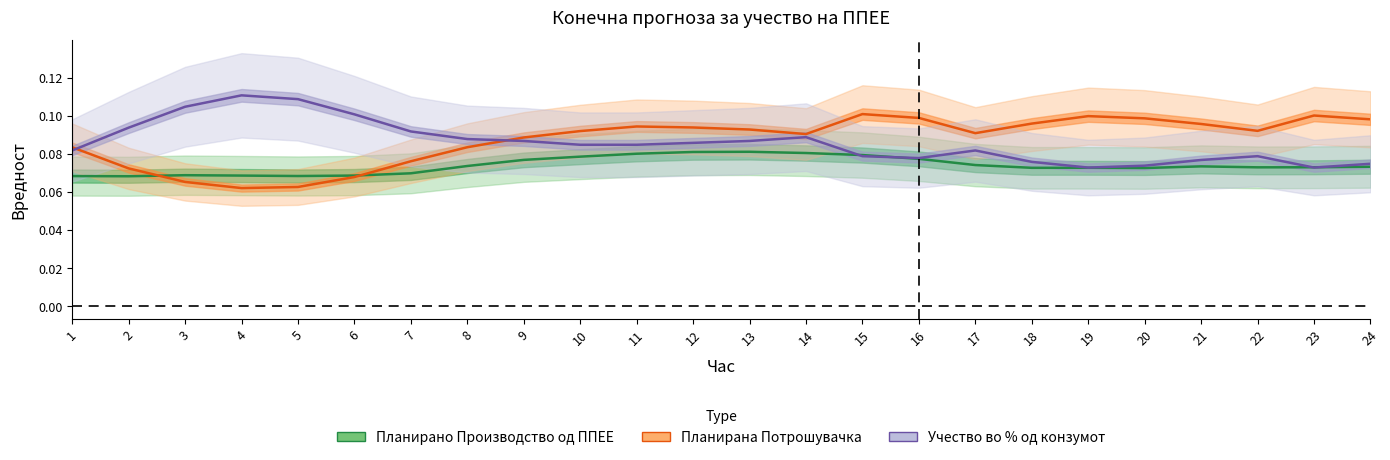

How many interior local valleys does the Учество во % од конзумот series have?

3